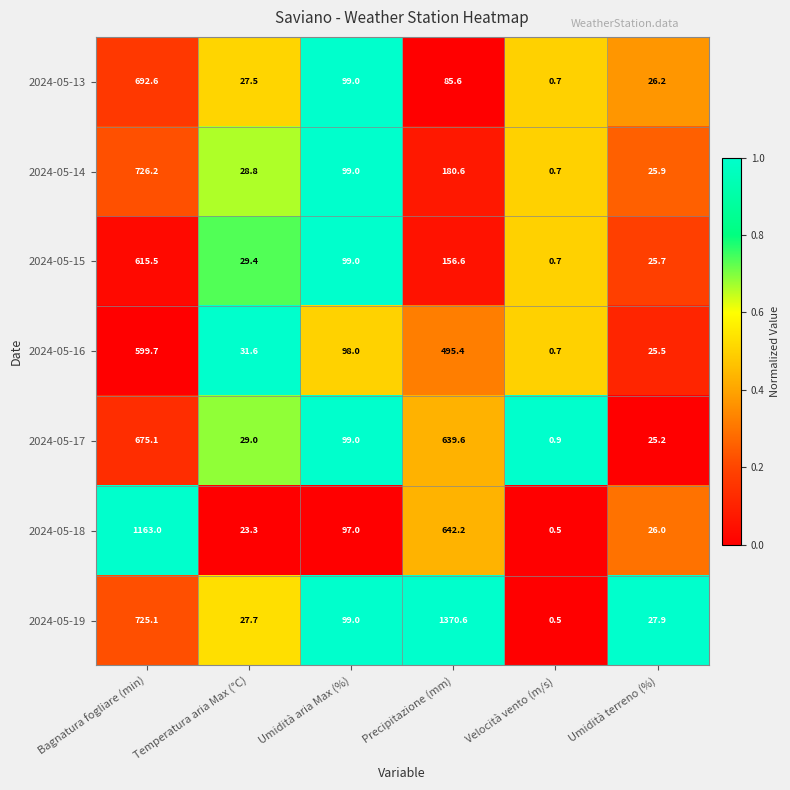

What is the sum of the 2024-05-16 values at Velocità vento (m/s) and Bagnatura fogliare (min)?

600.4